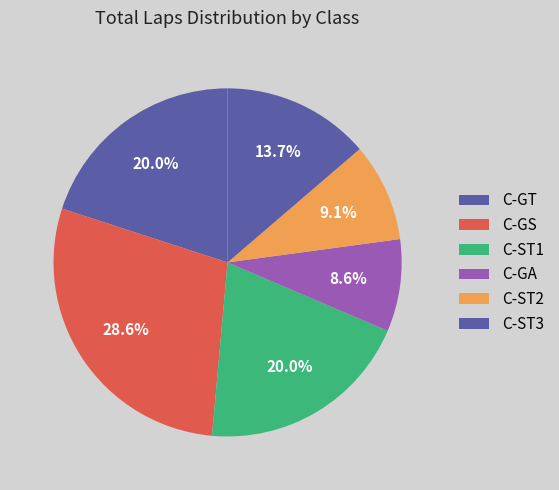

Does C-ST1 account for over 50% of the chart?

No